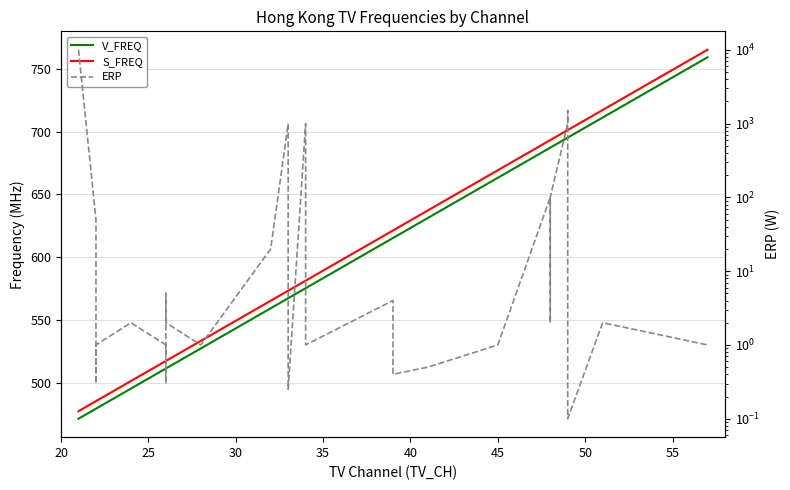

How many data points in ERP are above 2?

17